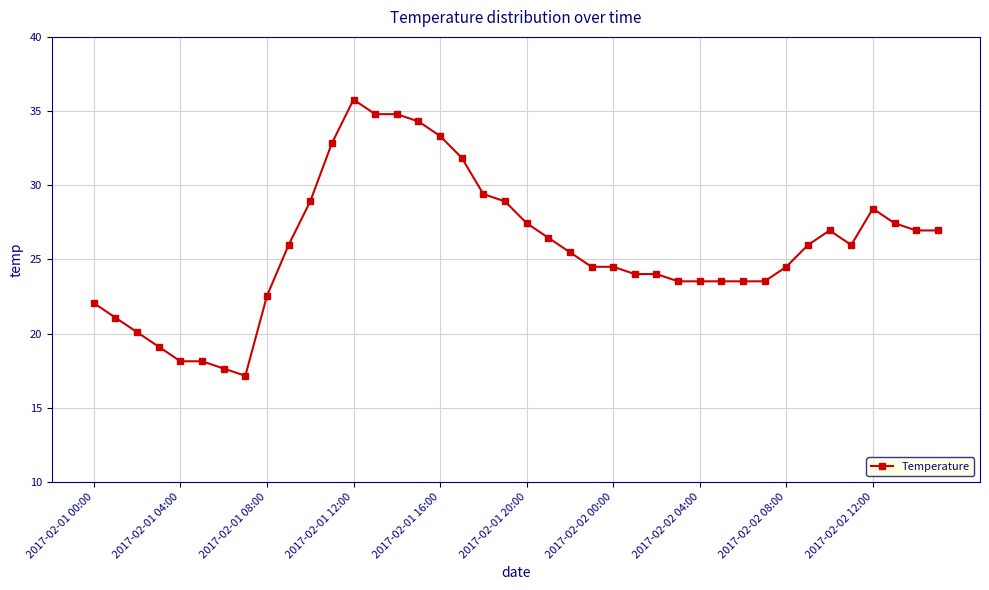

True or false: there are more than 0 points higher than both neighbors.

True